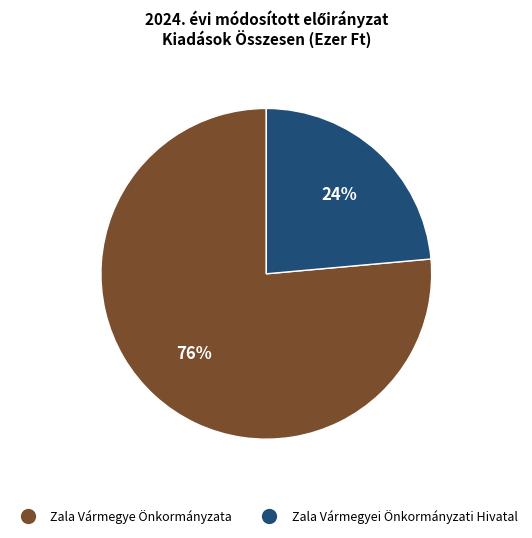

The Zala Vármegye Önkormányzata slice represents 99% of the pie. True or false?

False